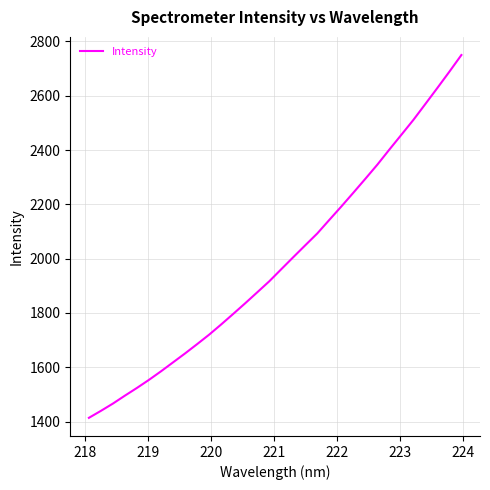

What is the maximum value shown in the chart?

2749.8